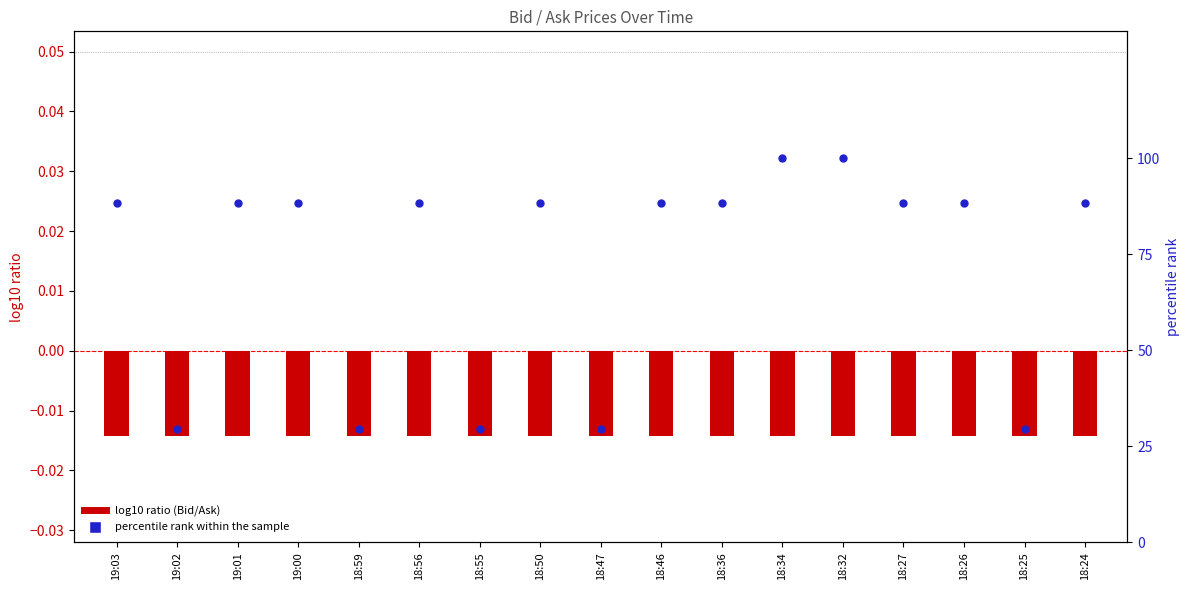

What is the total value across all series at 18:24?

88.2